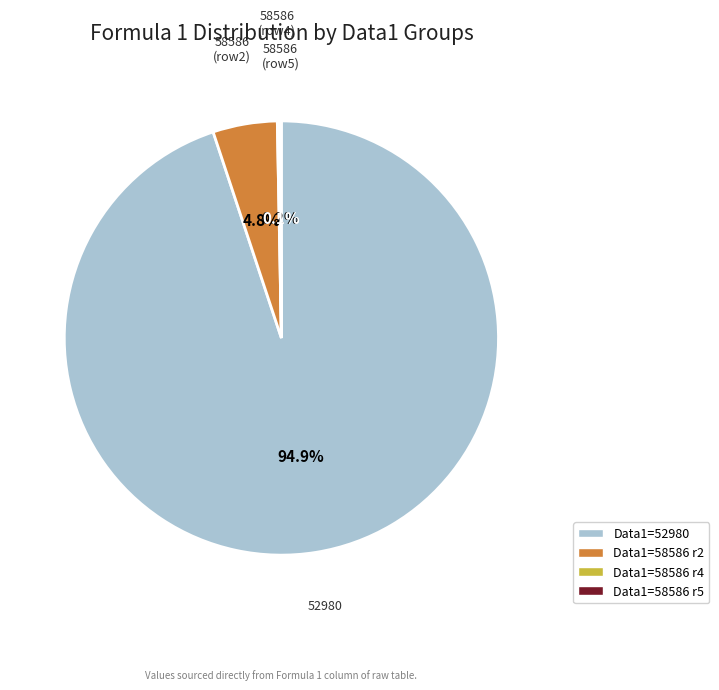

Is there a majority slice in this chart?

Yes